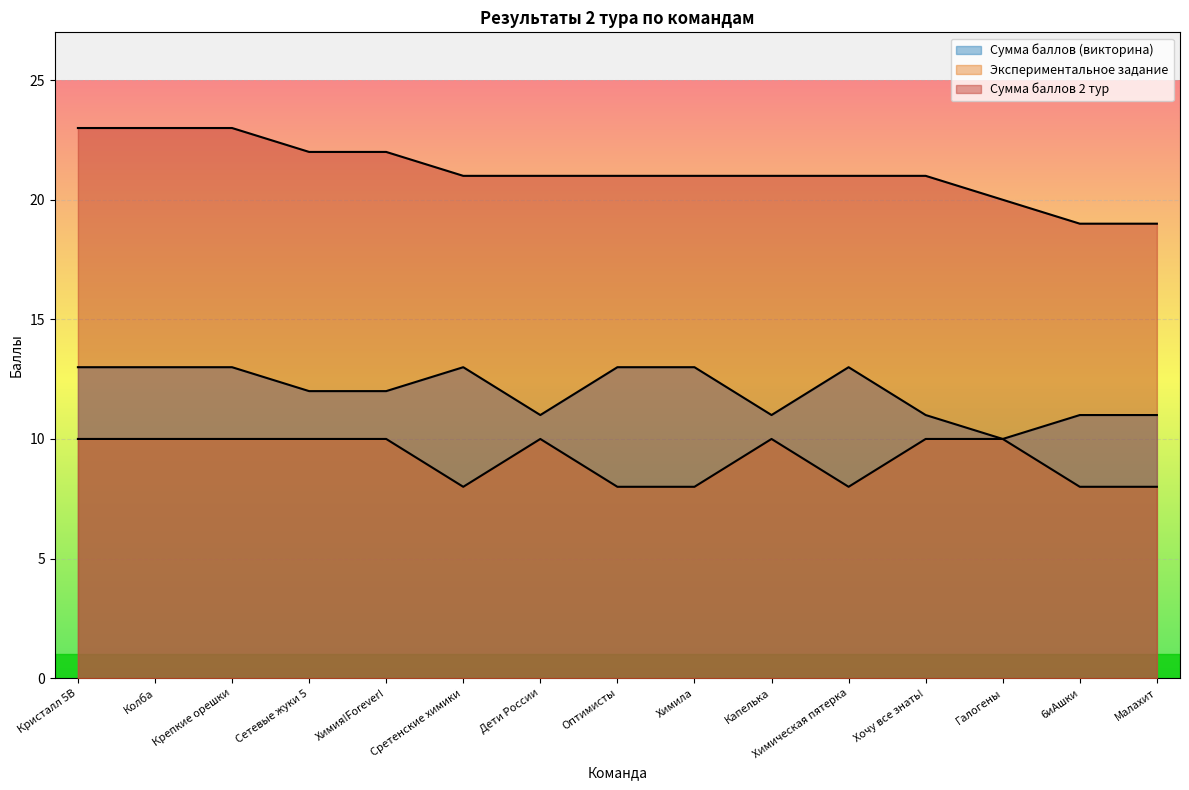

What is the spread (max minus min) of values at Дети России?

11